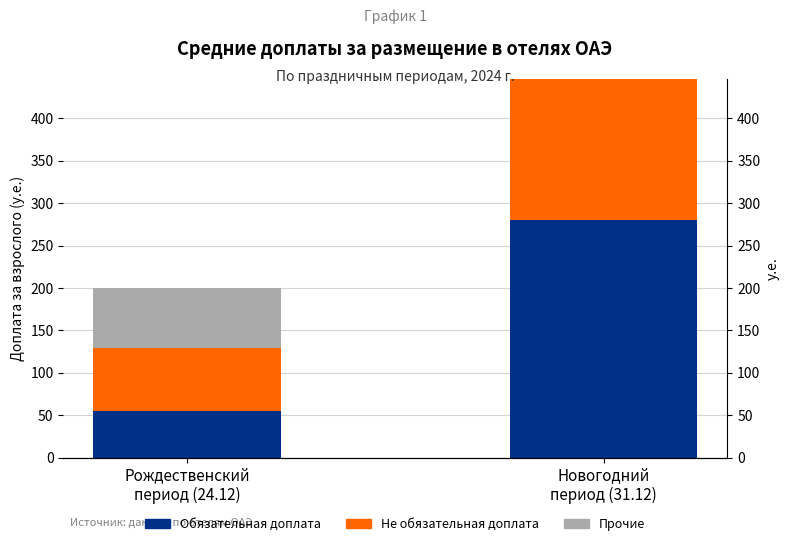

What is the difference between the maximum and minimum values in the Прочие/разница series?

70.3